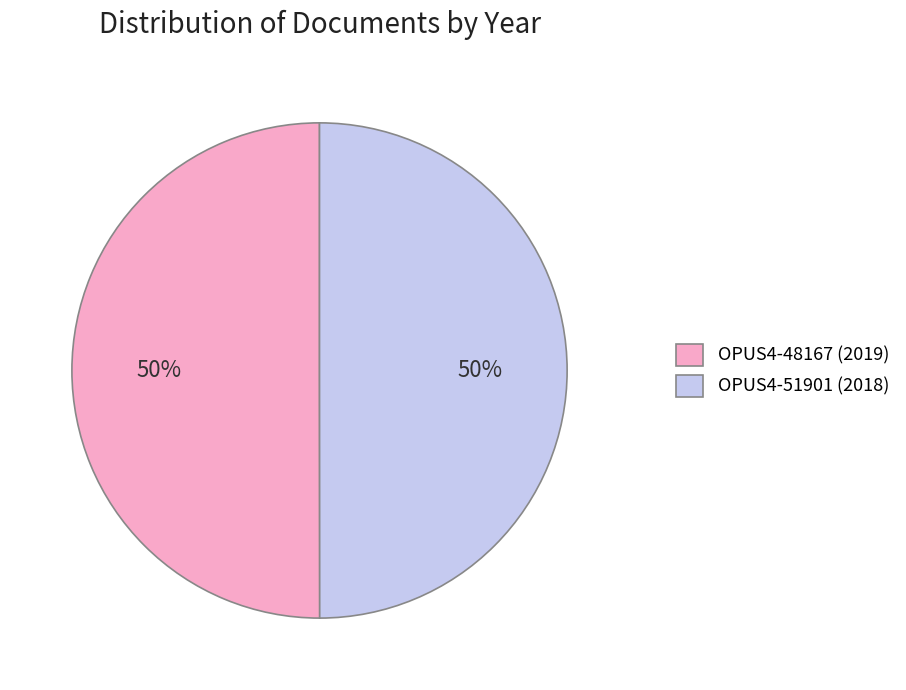

True or false: OPUS4-48167 accounts for 58% of the total.

False